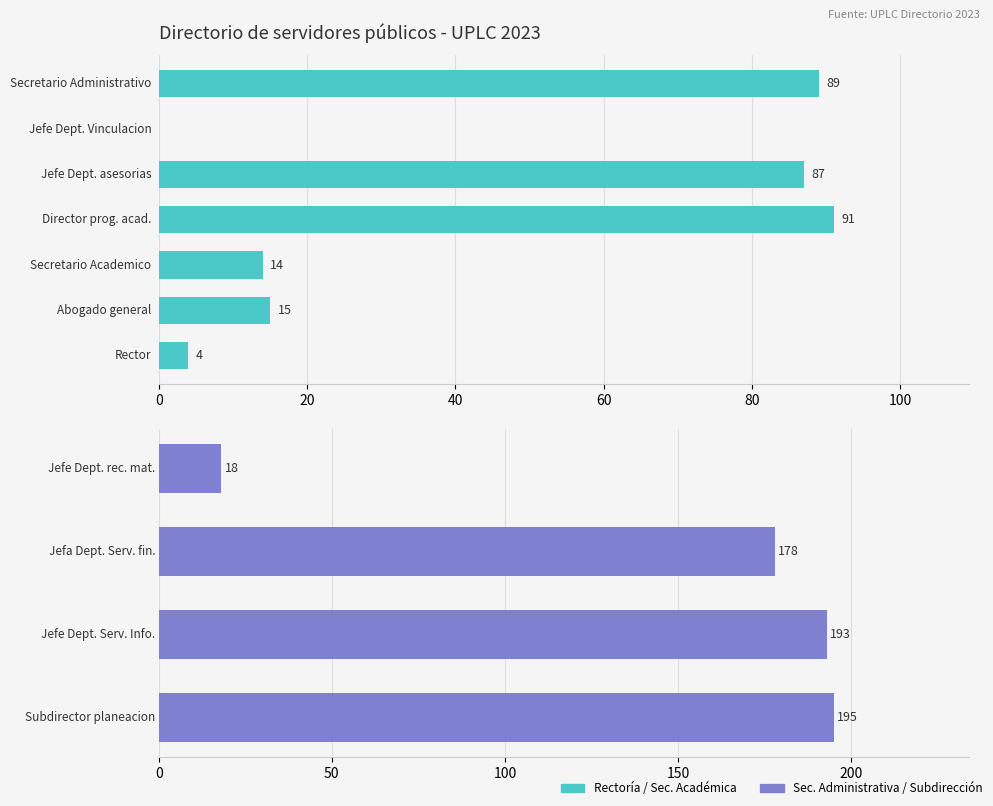

Is it true that the value at cargo_clave is 4?

True